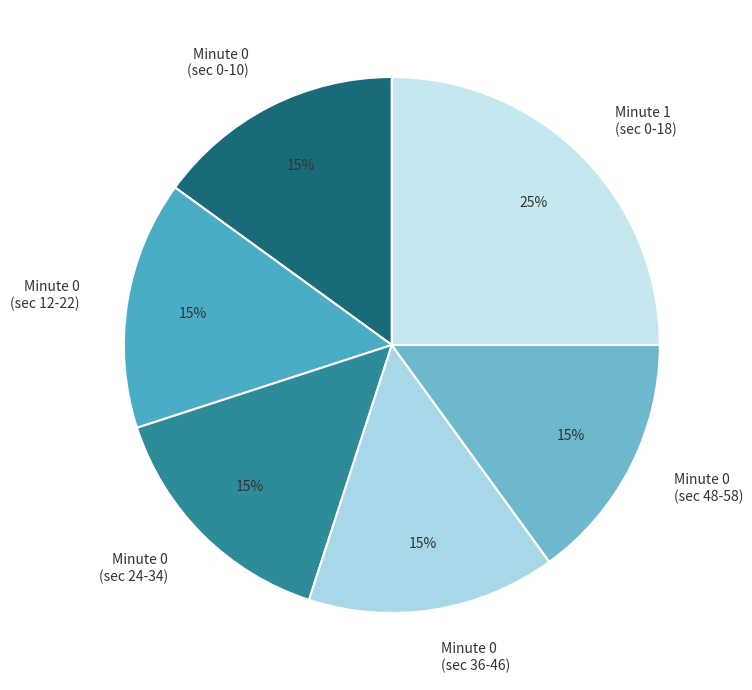

To the nearest percent, what is the average slice percentage?

17%